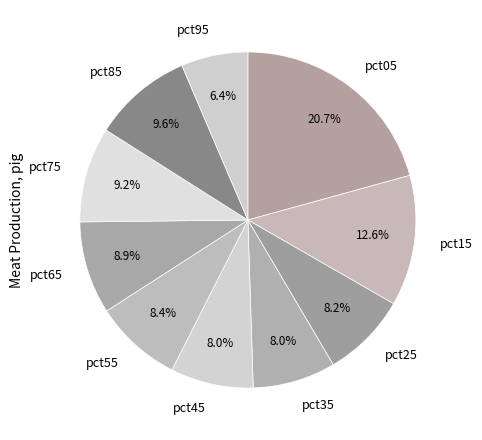

Which category has the biggest portion of the pie?

pct05